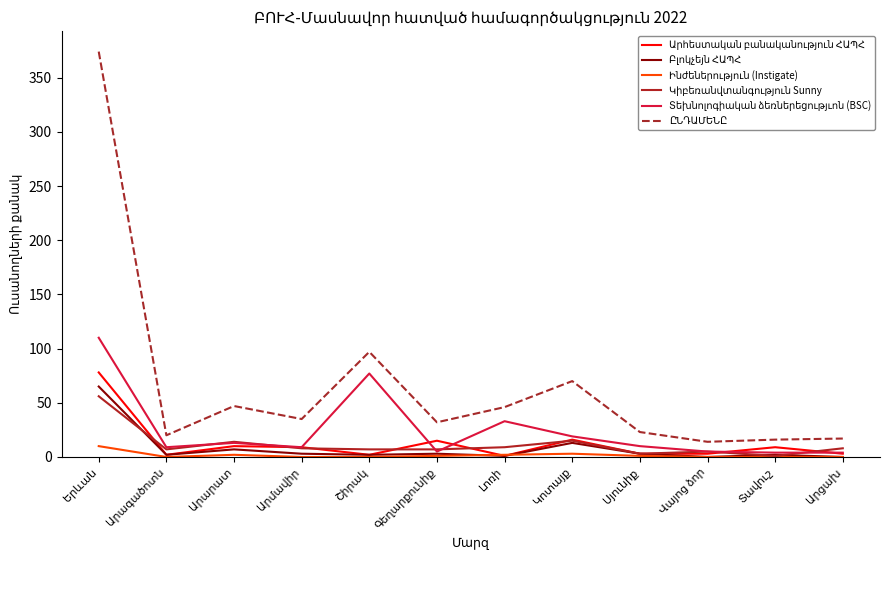

Does the chart display data point markers on the line(s)?

No